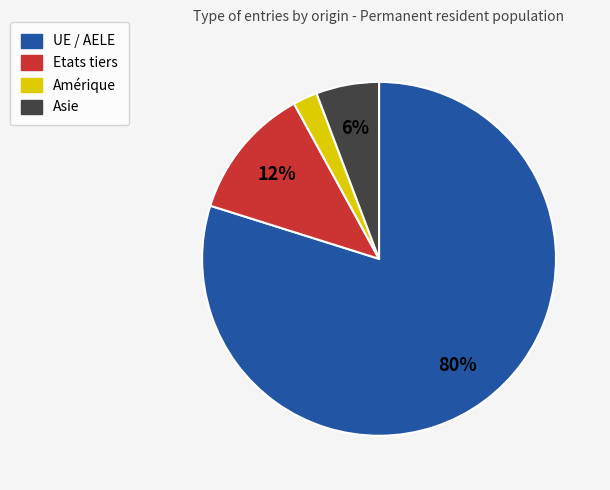

Rank the categories by value from lowest to highest.

Amérique, Asie, Etats tiers, UE / AELE